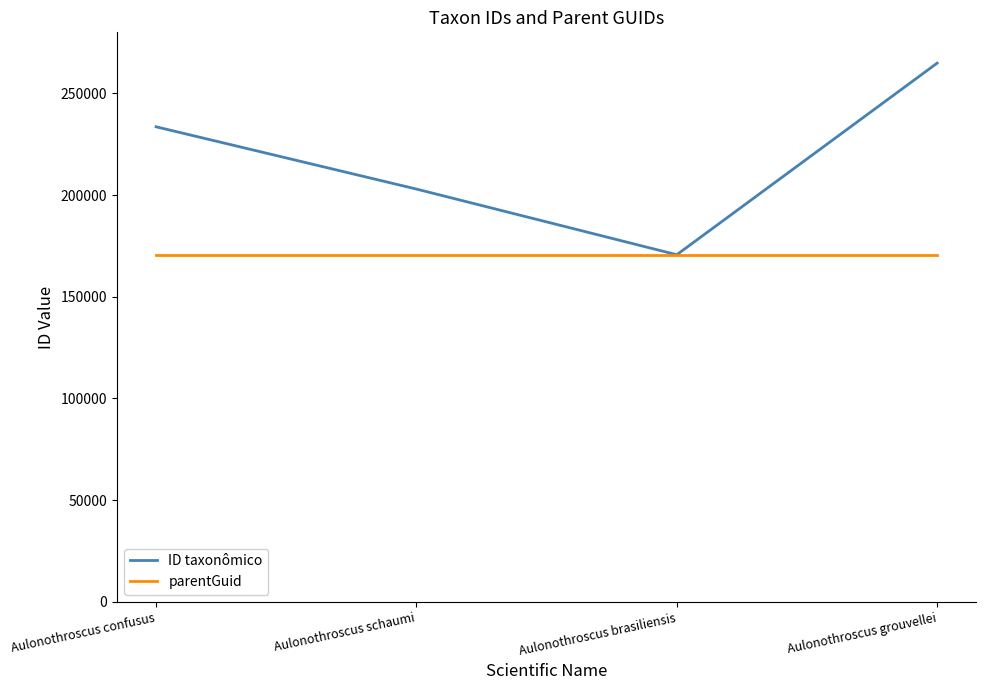

What is the approximate value of parentGuid at Aulonothroscus grouvellei?

170642